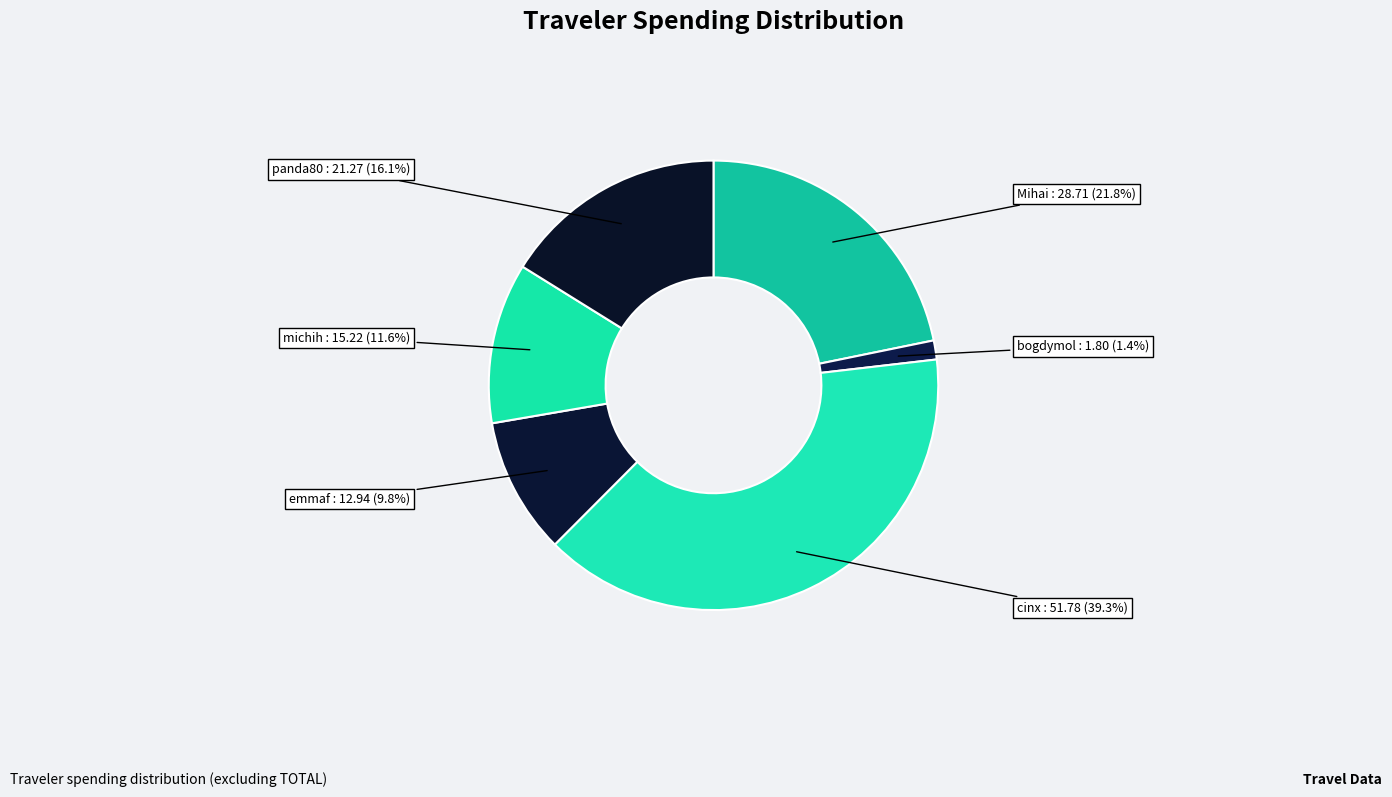

To the nearest percent, what is the combined percentage of panda80 and Mihai?

38%